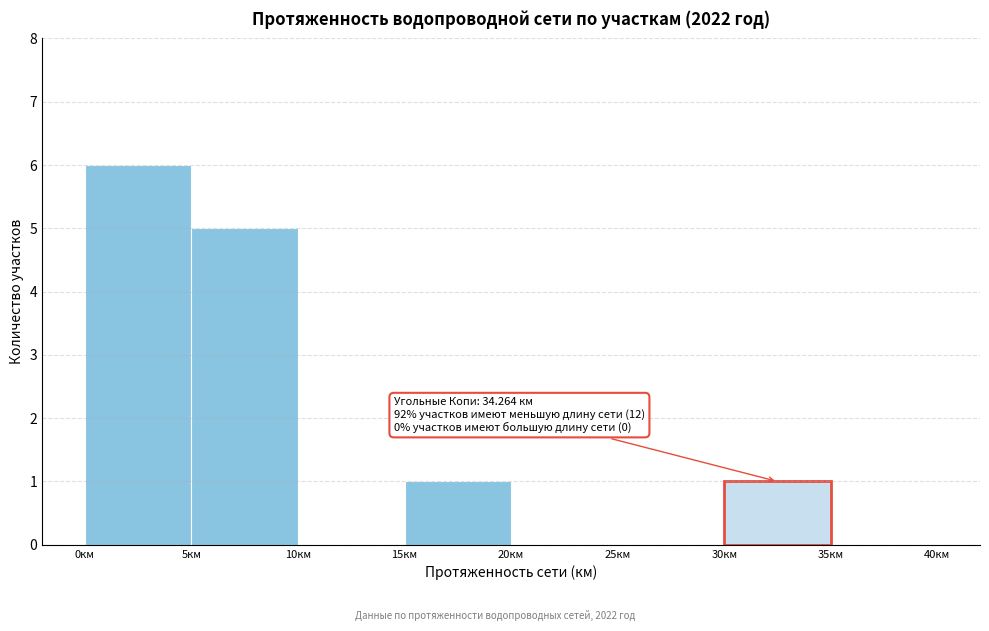

Which range on the x-axis has the tallest bar?

0 to 5